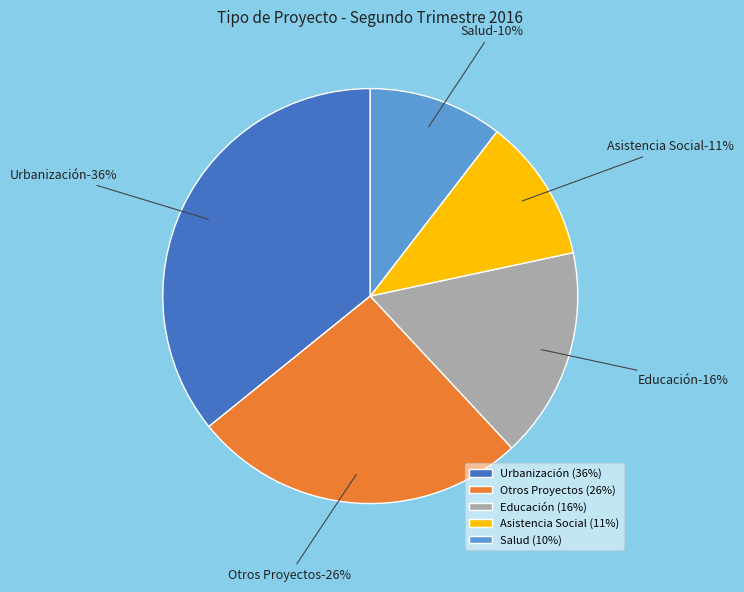

Is it true that Urbanización is 36% of the pie?

True